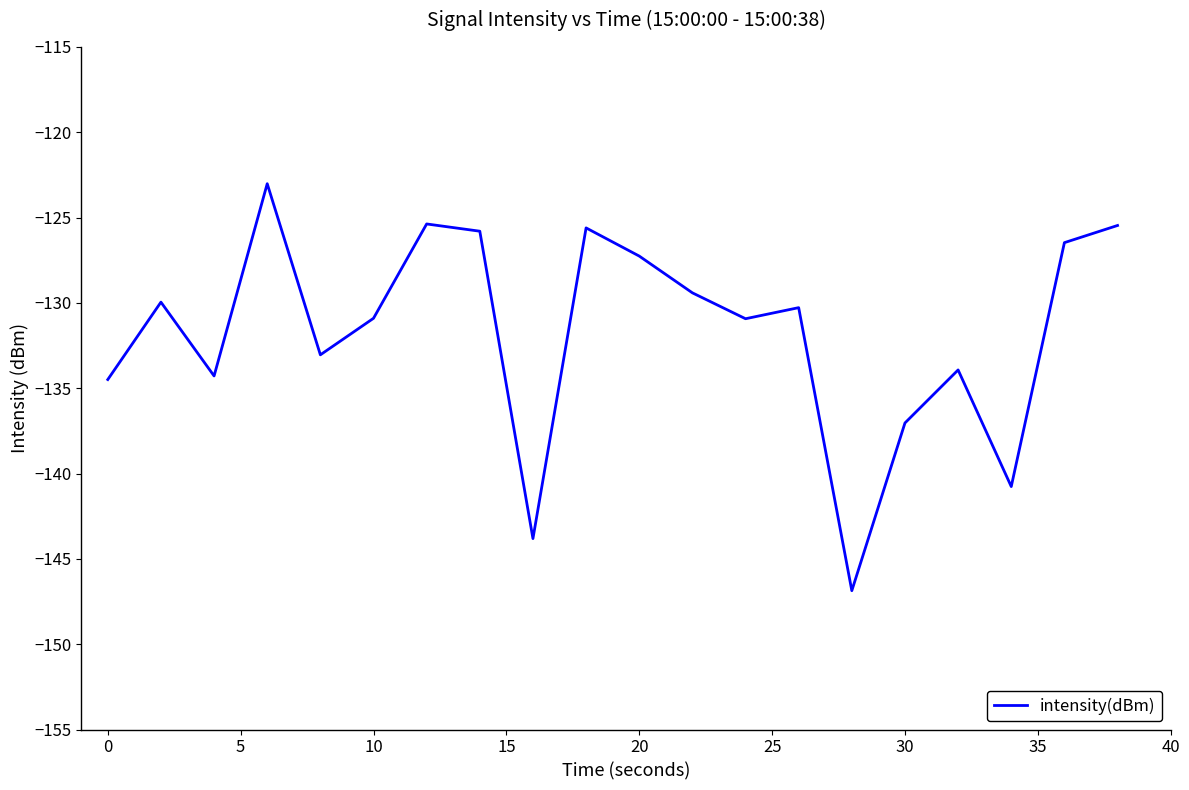

What is the difference between the maximum and minimum values?

23.9